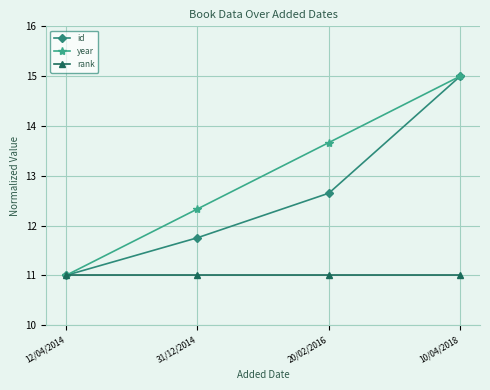

Reading right to left, what are all the values shown in this chart?

id: 15.0	12.7	11.8	11.0
year: 15.0	13.7	12.3	11.0
rank: 11.0	11.0	11.0	11.0